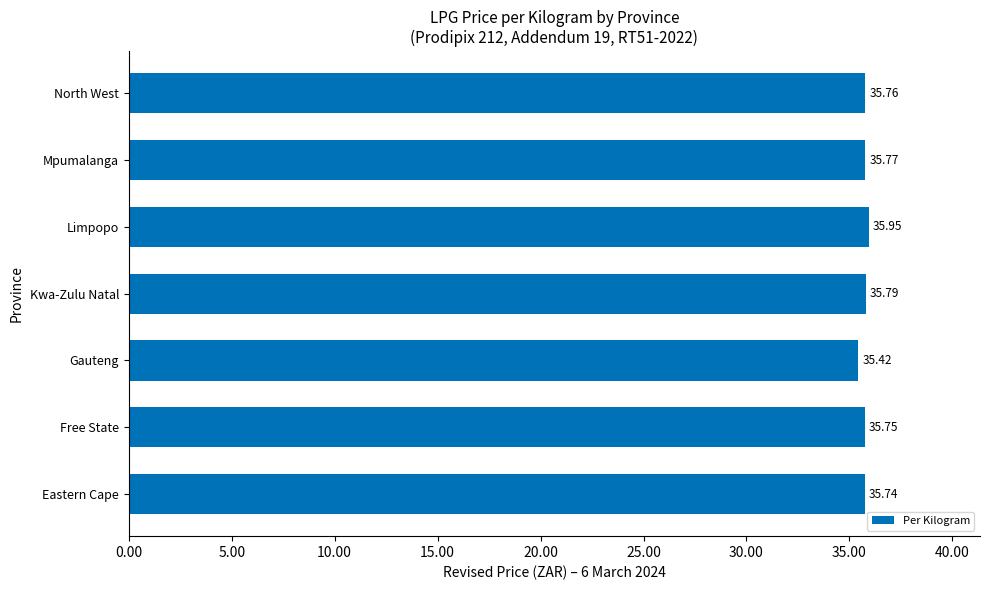

What is the minimum value shown in the chart?

35.4